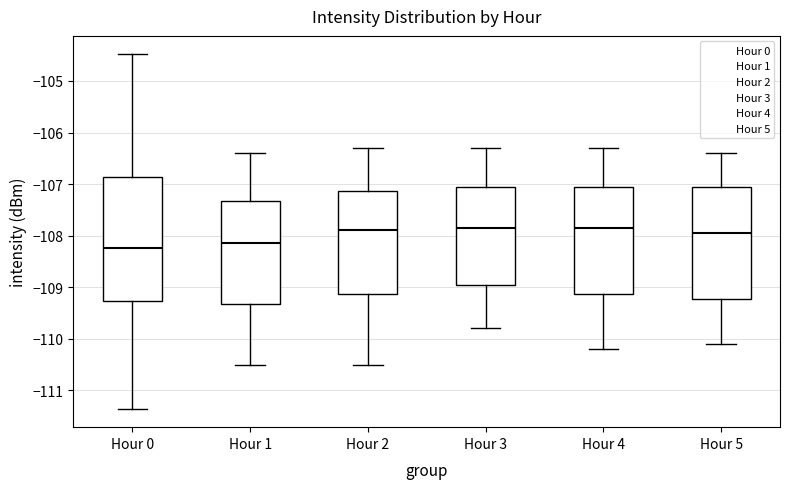

Reading left to right, transcribe this box plot: for each box, give where its median line is, the range the box spans, and where its two whiskers end, as read against the y-axis. The values are not printed on the chart, so give them approximately, as read against the axis.

Hour 0: median -108.2, box -109.3 to -106.9, whiskers -111.4 to -104.5
Hour 1: median -108.1, box -109.3 to -107.3, whiskers -110.5 to -106.4
Hour 2: median -107.9, box -109.1 to -107.1, whiskers -110.5 to -106.3
Hour 3: median -107.8, box -108.9 to -107.0, whiskers -109.8 to -106.3
Hour 4: median -107.8, box -109.1 to -107.0, whiskers -110.2 to -106.3
Hour 5: median -107.9, box -109.2 to -107.0, whiskers -110.1 to -106.4